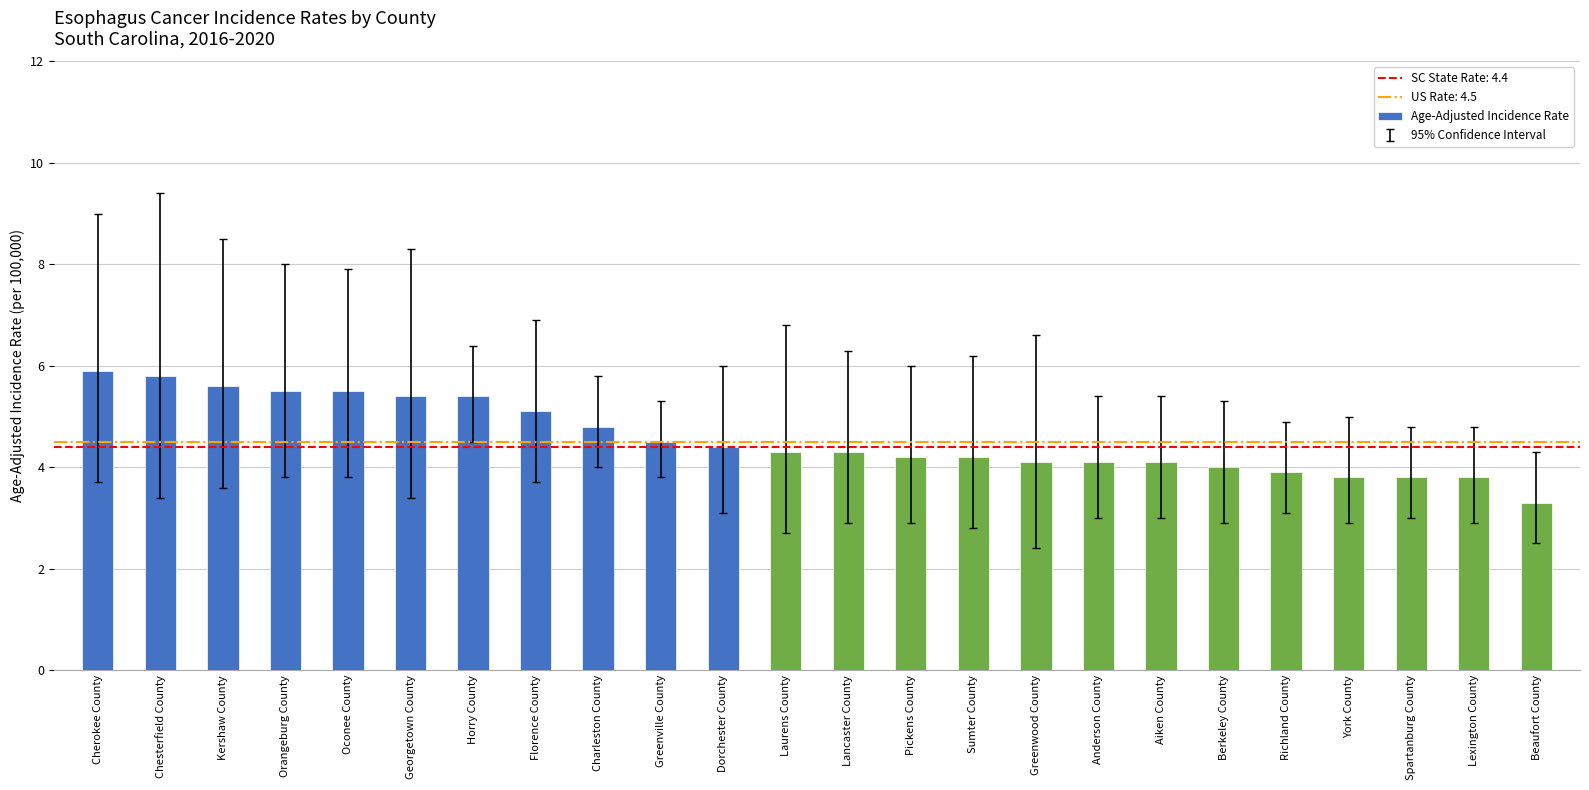

Reading left to right, what are all the values shown in this chart?

Cherokee County=5.9	Chesterfield County=5.8	Kershaw County=5.6	Orangeburg County=5.5	Oconee County=5.5	Georgetown County=5.4	Horry County=5.4	Florence County=5.1	Charleston County=4.8	Greenville County=4.5	Dorchester County=4.4	Laurens County=4.3	Lancaster County=4.3	Pickens County=4.2	Sumter County=4.2	Greenwood County=4.1	Anderson County=4.1	Aiken County=4.1	Berkeley County=4.0	Richland County=3.9	York County=3.8	Spartanburg County=3.8	Lexington County=3.8	Beaufort County=3.3